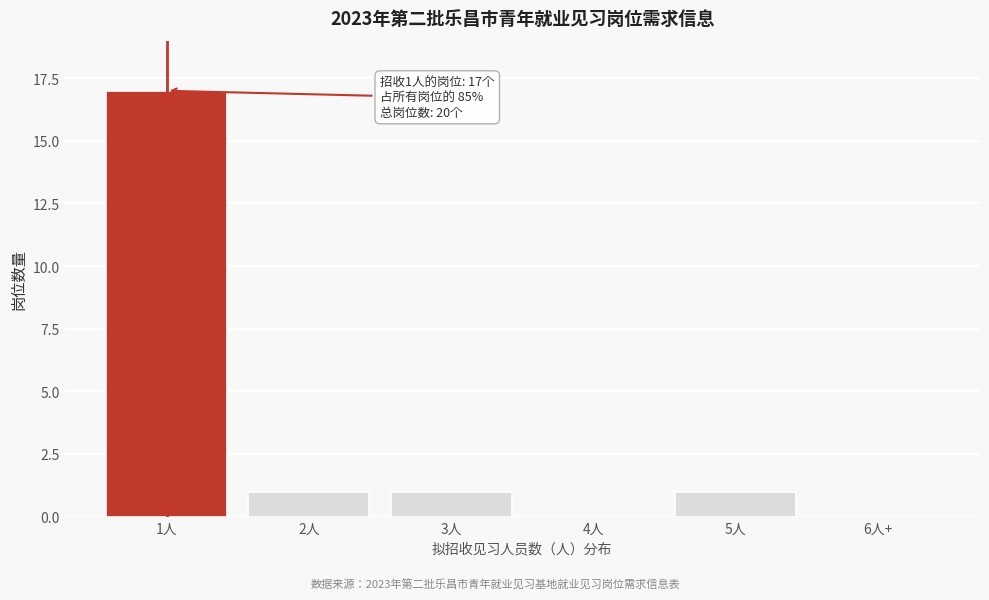

What is the change in value from 1人 to 3人?

-16